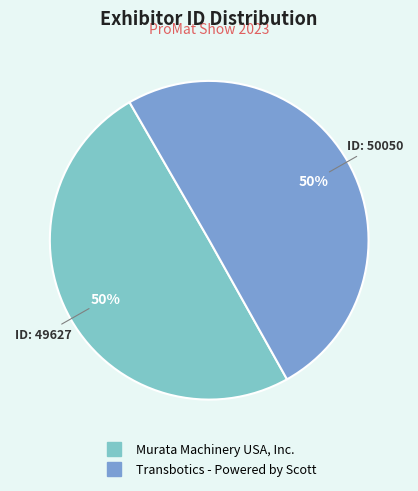

How many segments does this pie chart have?

2